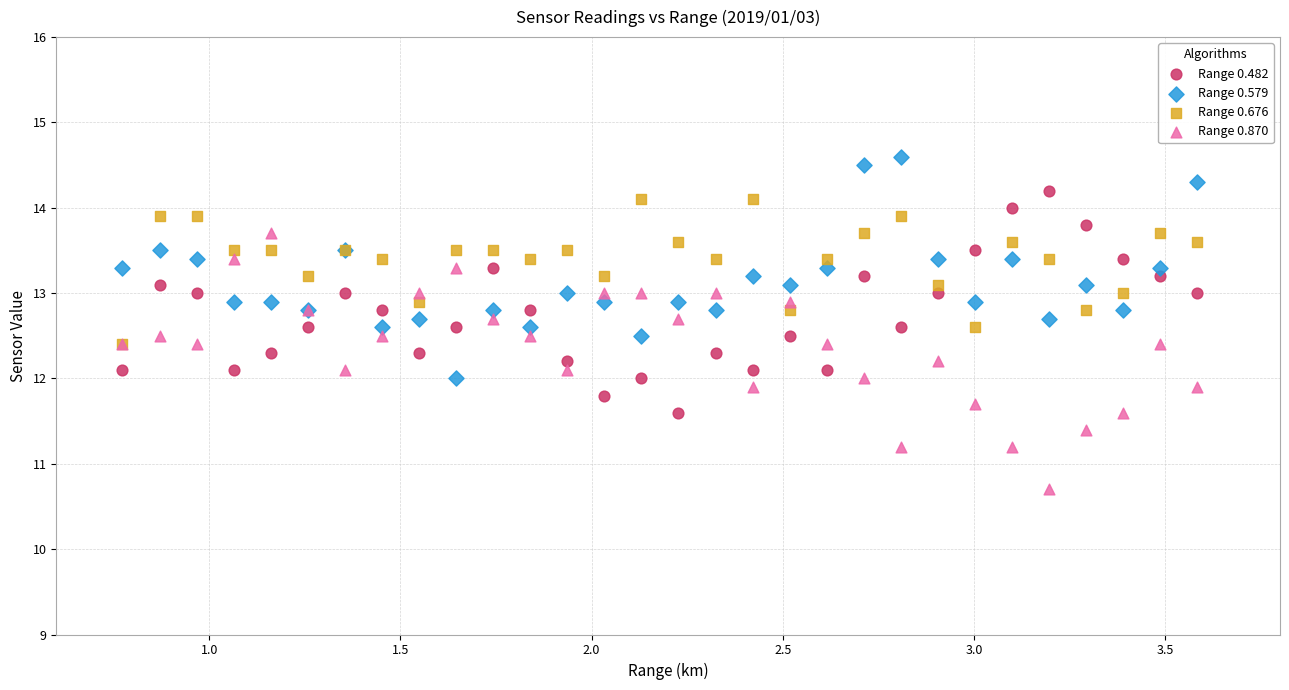

What are all the series names shown in the legend?

Range 0.482, Range 0.579, Range 0.676, Range 0.870